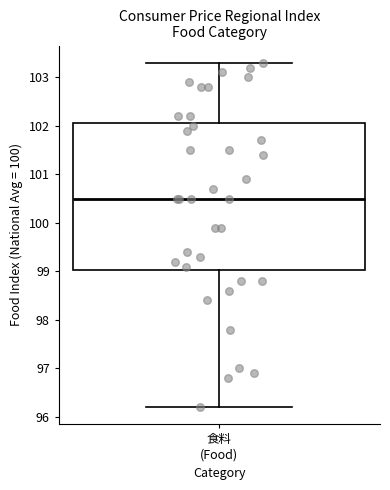

Read this box plot against the y-axis: the position of the median line, the range covered by the box, and the ends of both whiskers. The values are not printed on the chart, so give them approximately, as read against the axis.

median 100.5, box 99.0 to 102.1, whiskers 96.2 to 103.3